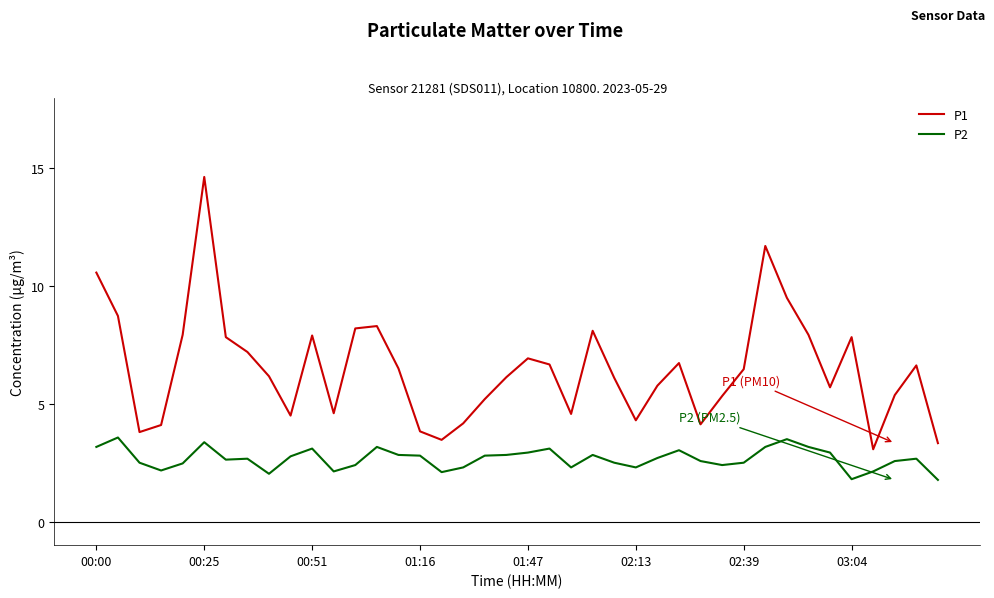

Which series has the widest spread of values?

P1